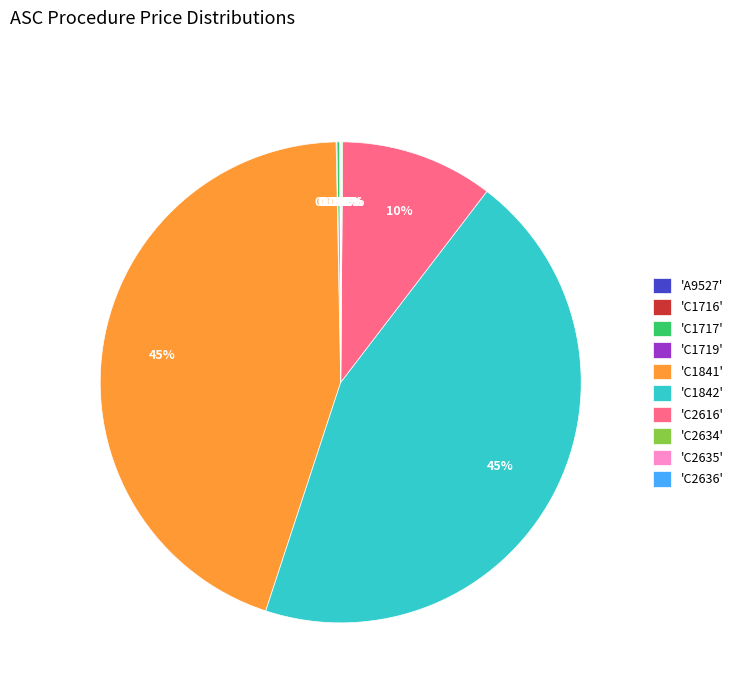

To the nearest percent, what is the average slice percentage?

10%